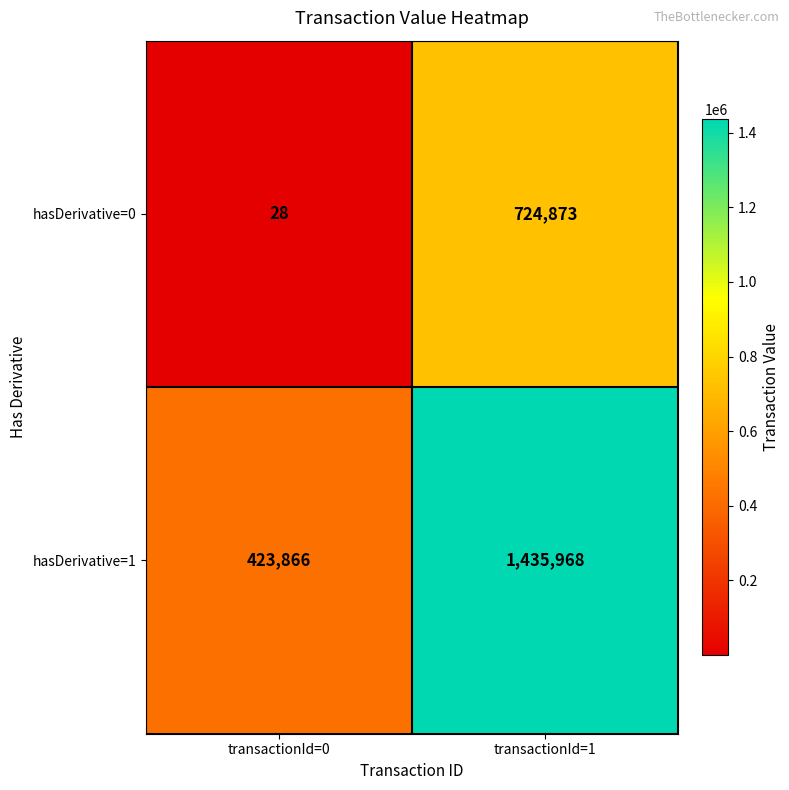

What is the sum of the hasDerivative=0 values at transactionId=1 and transactionId=0?

724901